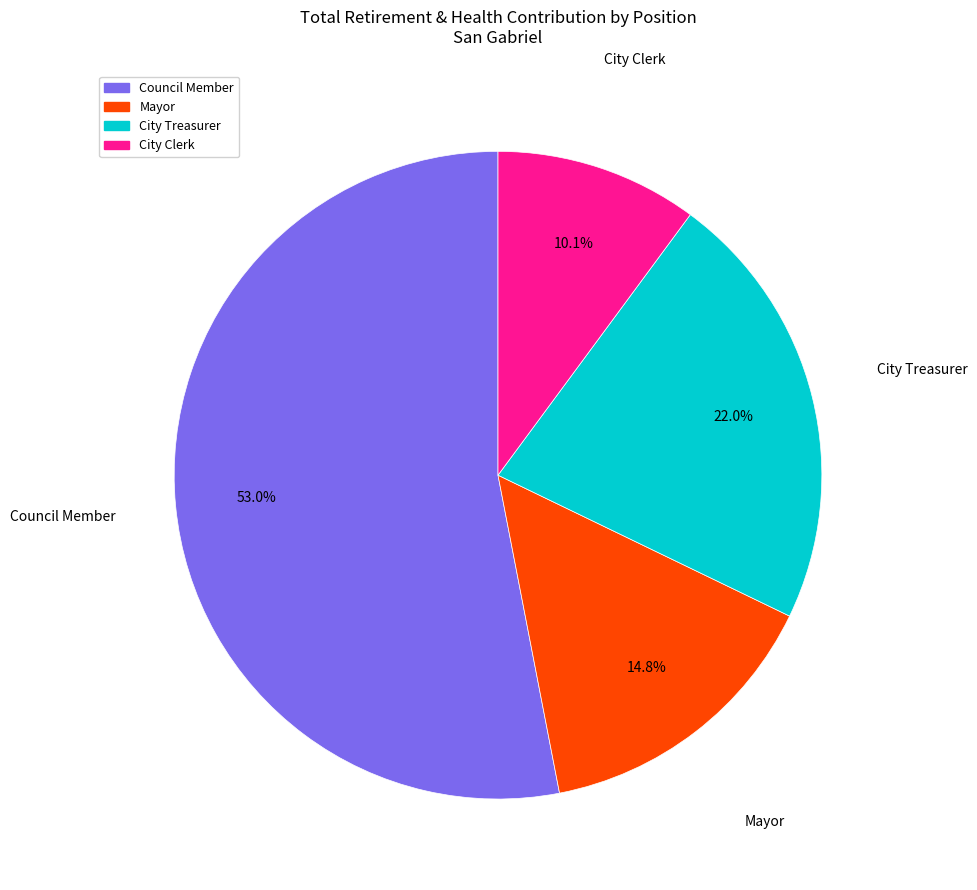

What is the ratio of the value at City Clerk to the value at City Treasurer?

0.5